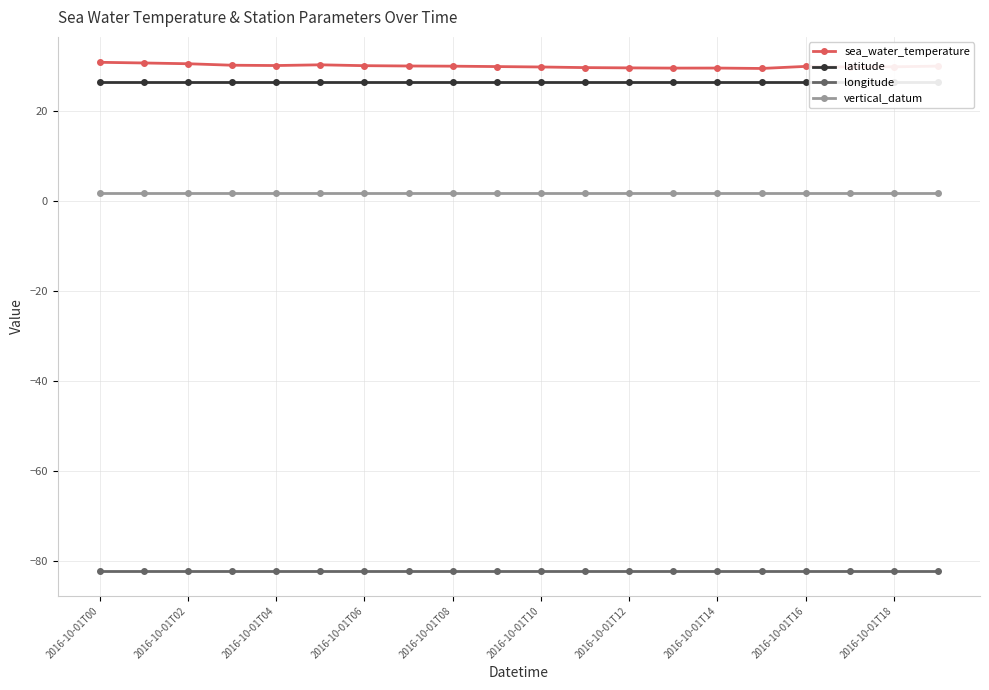

Is the value of vertical_datum at 2016-10-01T14 greater than the value of sea_water_temperature at 2016-10-01T04?

No